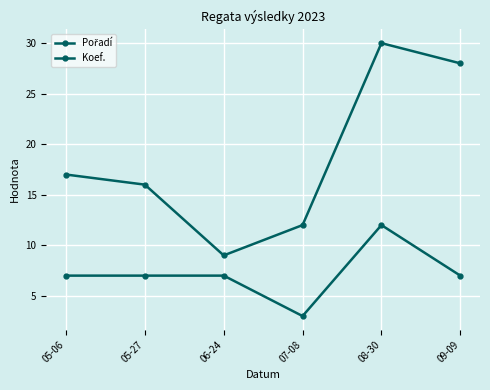

How many distinct data groups are displayed?

2